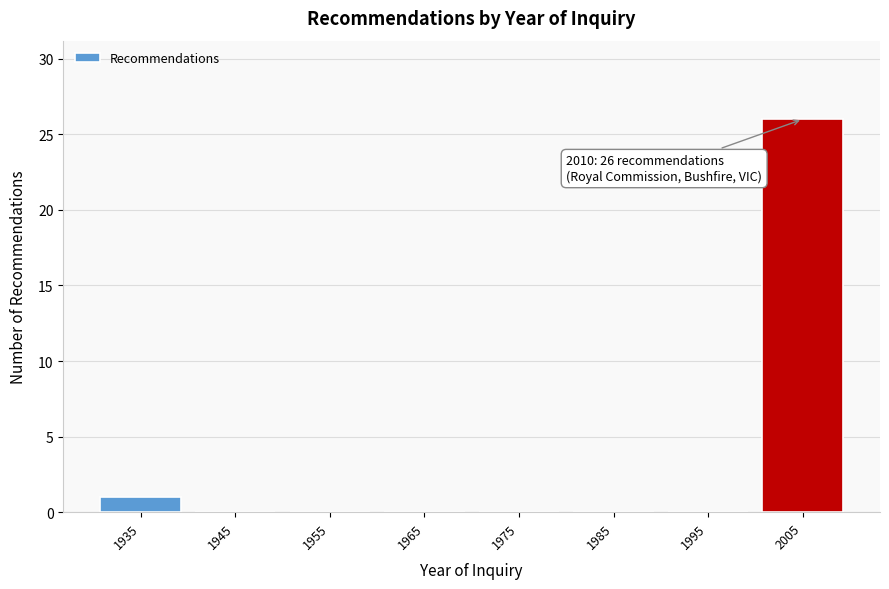

Reading left to right, transcribe all the data shown in this chart.

1935=1	1945=0	1955=0	1965=0	1975=0	1985=0	1995=0	2005=26